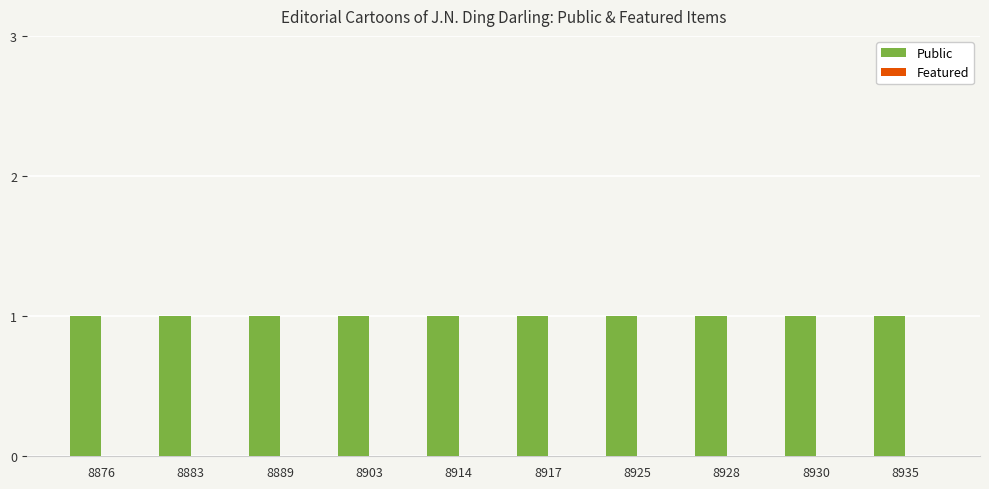

At how many categories does at least one series exceed 0?

10